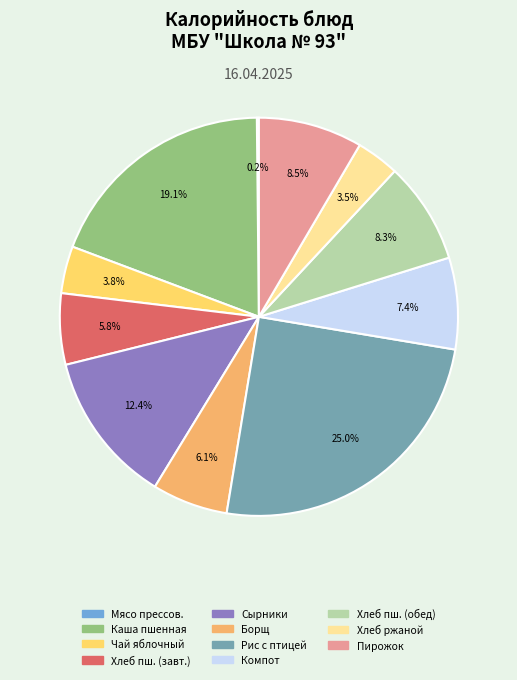

Does any single category account for the majority?

No